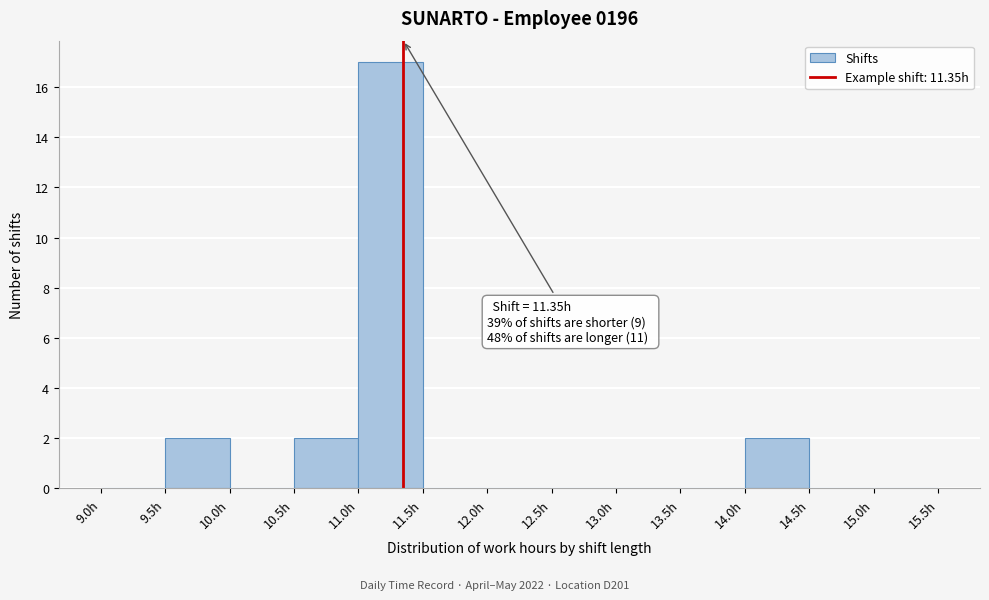

Over which range of the x-axis is the bar tallest?

11.0 to 11.5